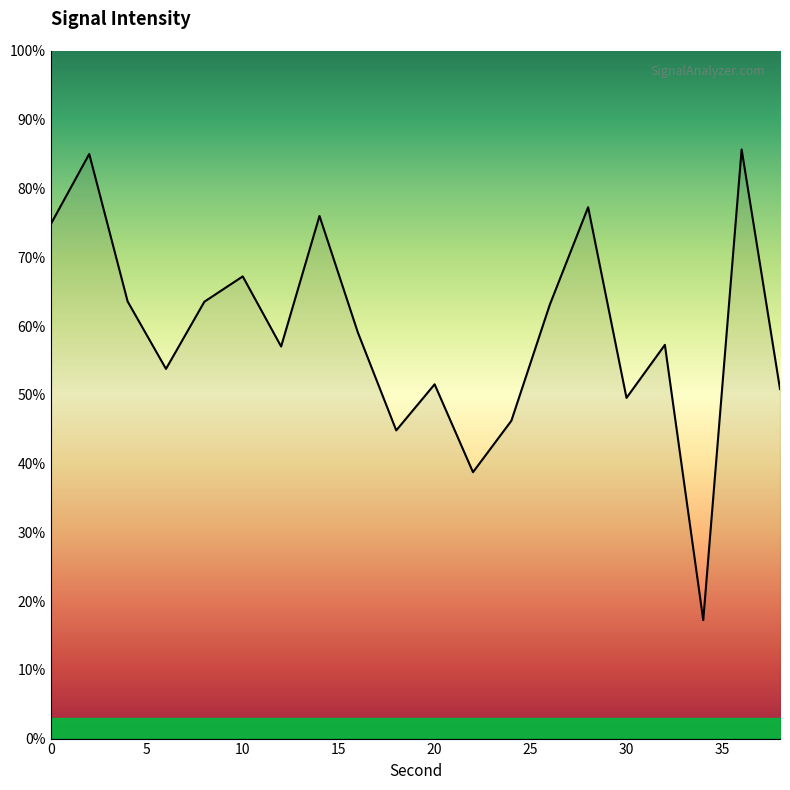

What is the maximum value shown in the chart?

85.7